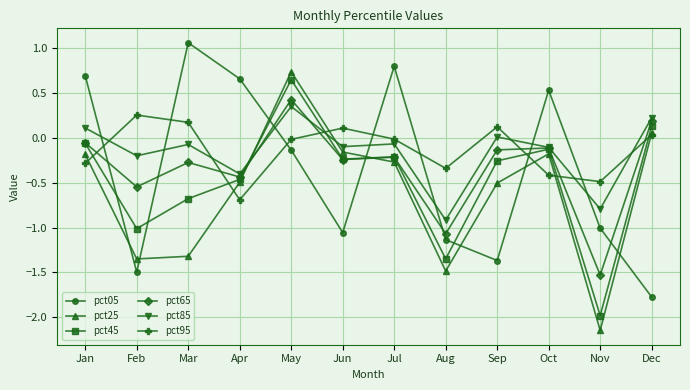

What value does the pct45 series have at Mar?

-0.7